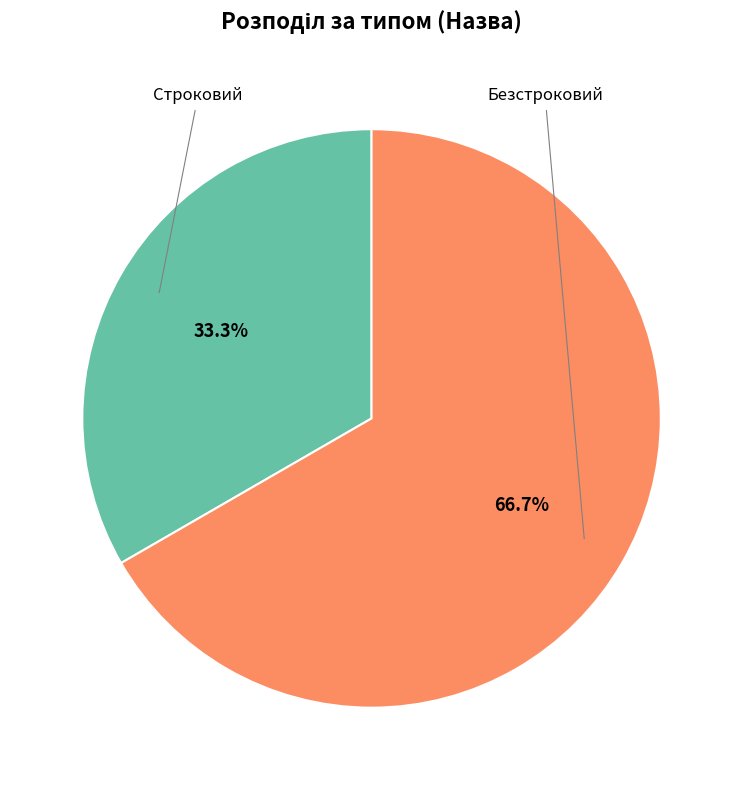

Is there any slice that represents more than half of the pie?

Yes